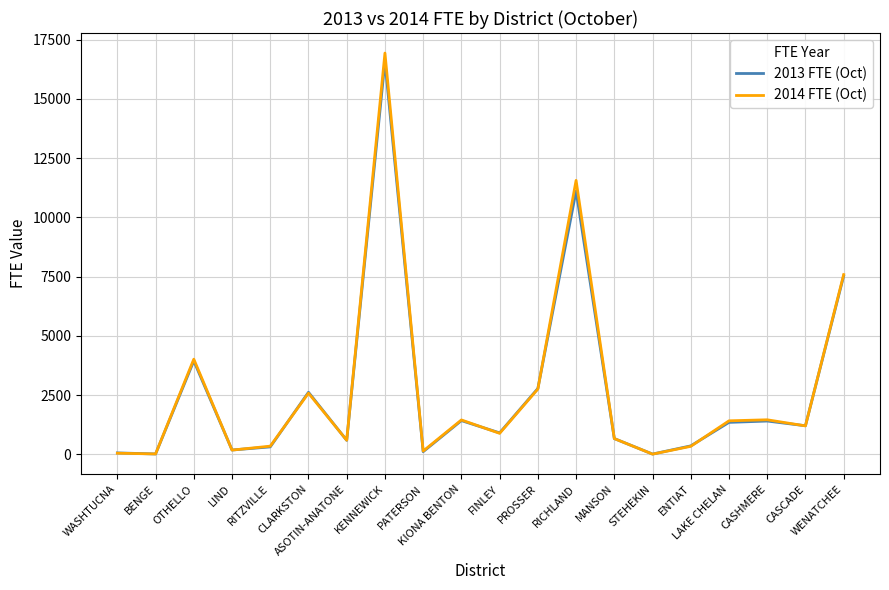

Which label corresponds to the largest value in the chart?

KENNEWICK